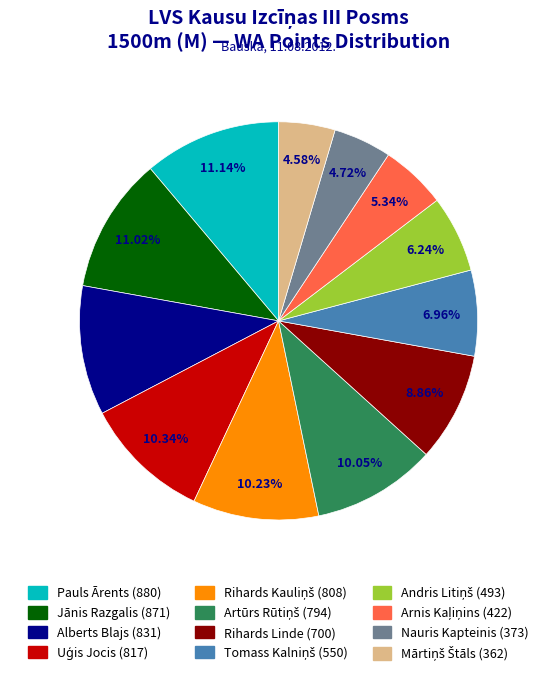

How many segments does this pie chart have?

12